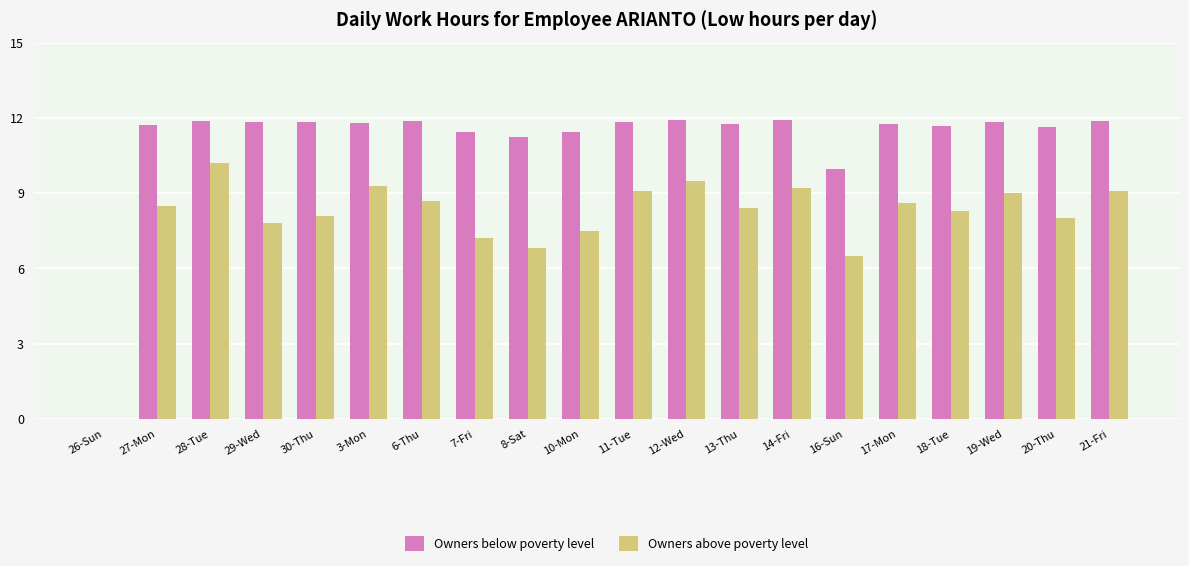

What is the total value across all series at 7-Fri?

18.6